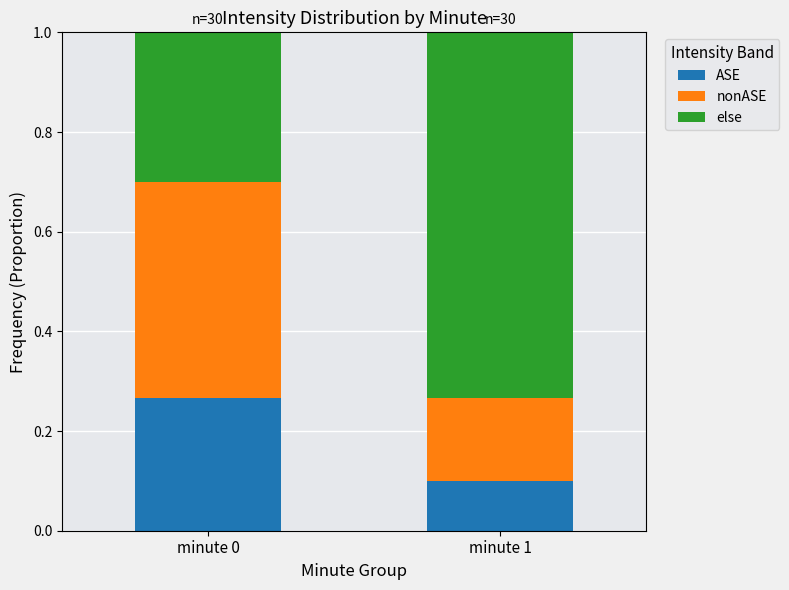

At which label does ASE reach its peak?

minute 0